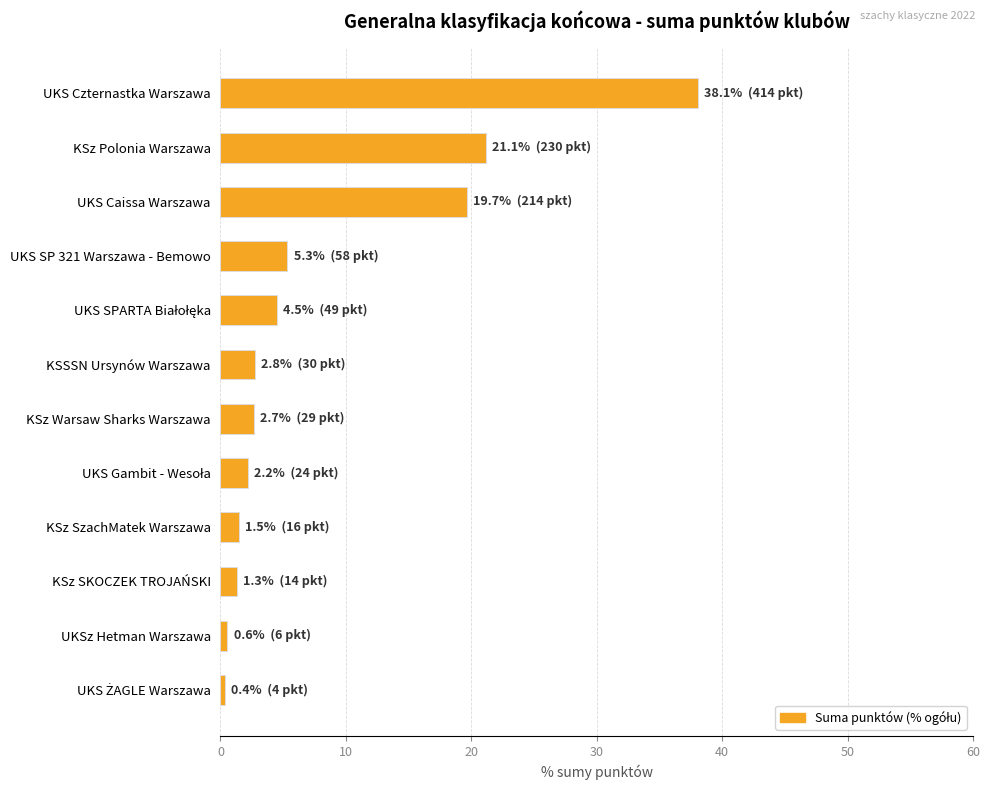

What position from the top is KSz SKOCZEK TROJAŃSKI?

10